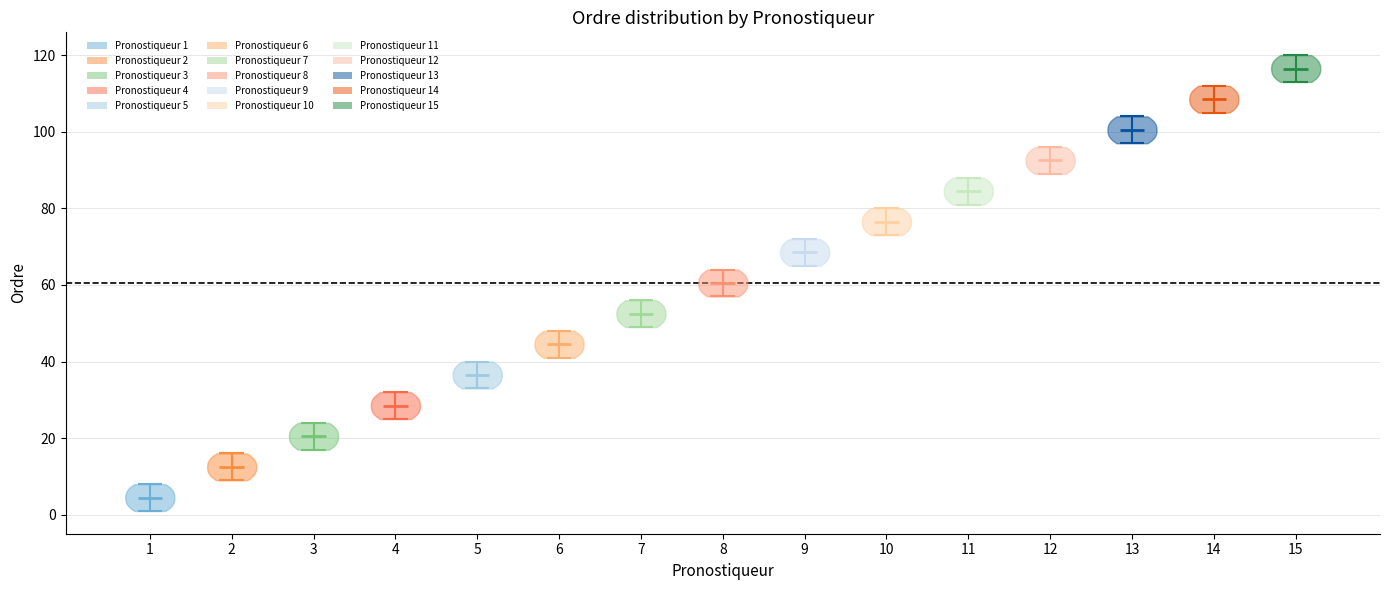

Reading left to right, read every violin against the y-axis: where its median line is, and the lowest and highest points it reaches. The values are not printed on the chart, so give them approximately, as read against the axis.

1: median line 4, lowest point 2, highest point 8
2: median line 12, lowest point 10, highest point 16
3: median line 20, lowest point 18, highest point 24
4: median line 28, lowest point 26, highest point 32
5: median line 36, lowest point 34, highest point 40
6: median line 44, lowest point 42, highest point 48
7: median line 52, lowest point 50, highest point 56
8: median line 60, lowest point 58, highest point 64
9: median line 68, lowest point 66, highest point 72
10: median line 76, lowest point 74, highest point 80
11: median line 84, lowest point 82, highest point 88
12: median line 92, lowest point 90, highest point 96
13: median line 100, lowest point 98, highest point 104
14: median line 108, lowest point 106, highest point 112
15: median line 116, lowest point 114, highest point 120